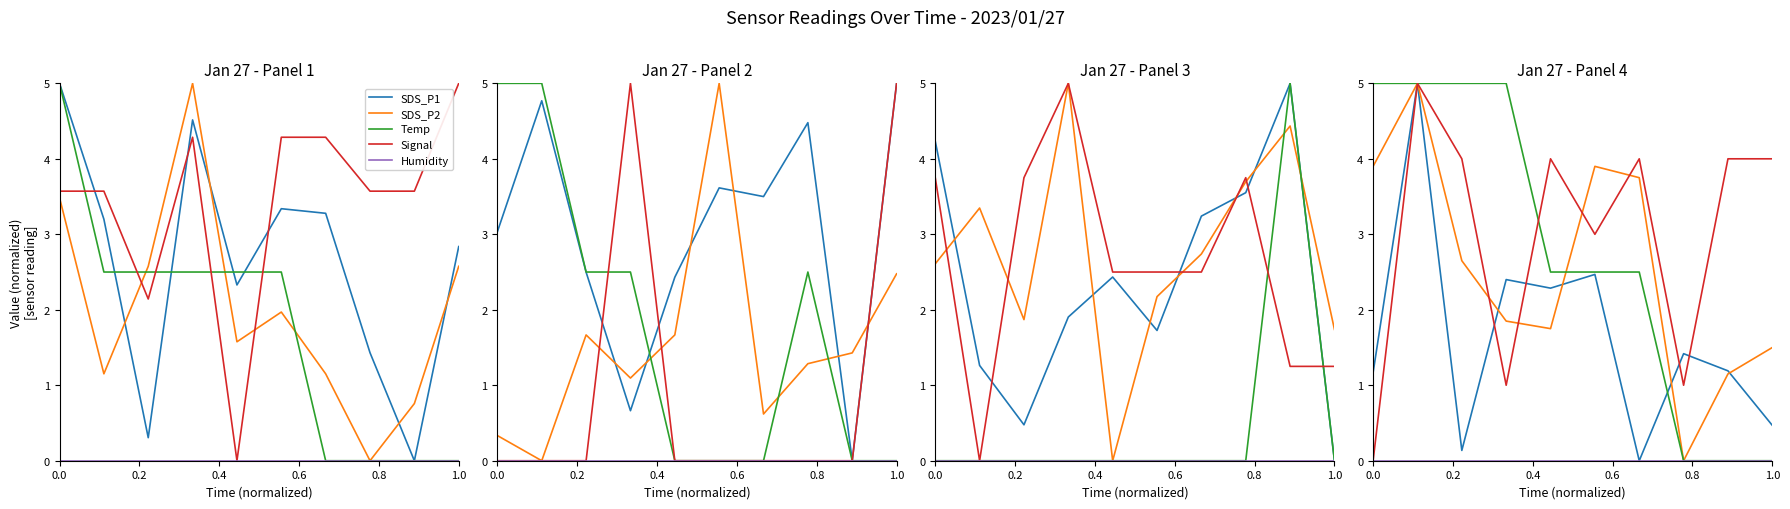

What is the average value of the SDS_P1 series?

1.7